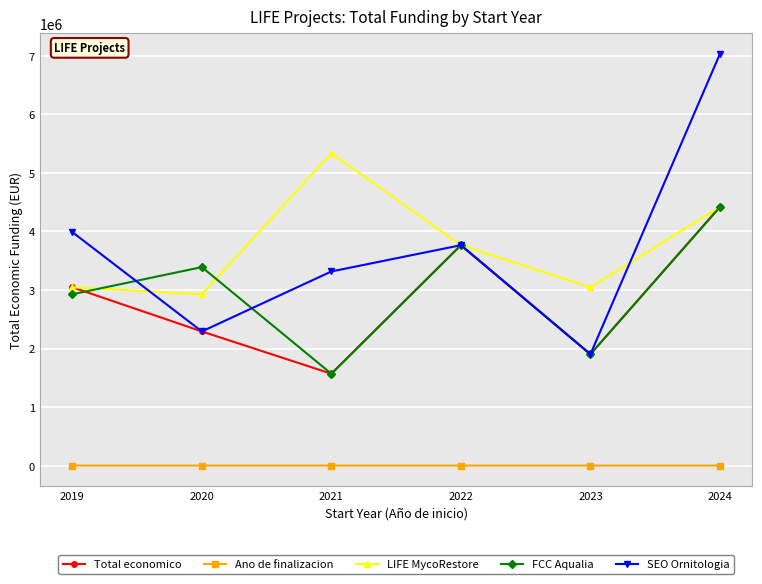

What is the difference between the second highest and minimum values in the Ano de finalizacion series?

3